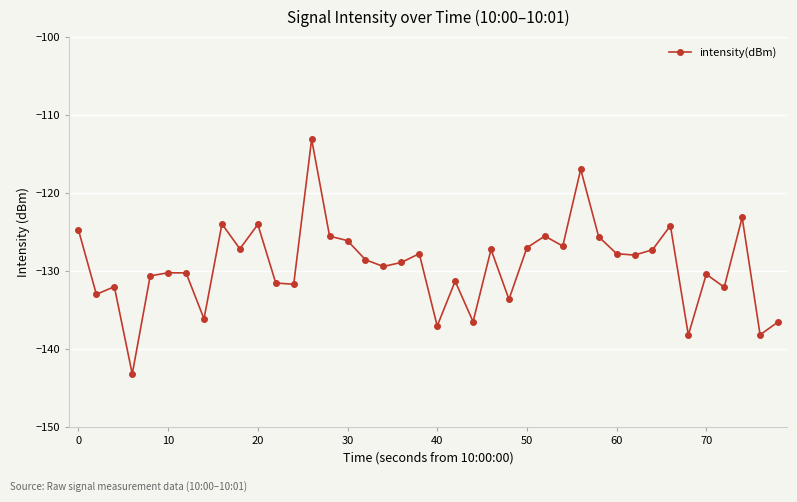

True or false: the data has more than 1 interior local peaks.

True